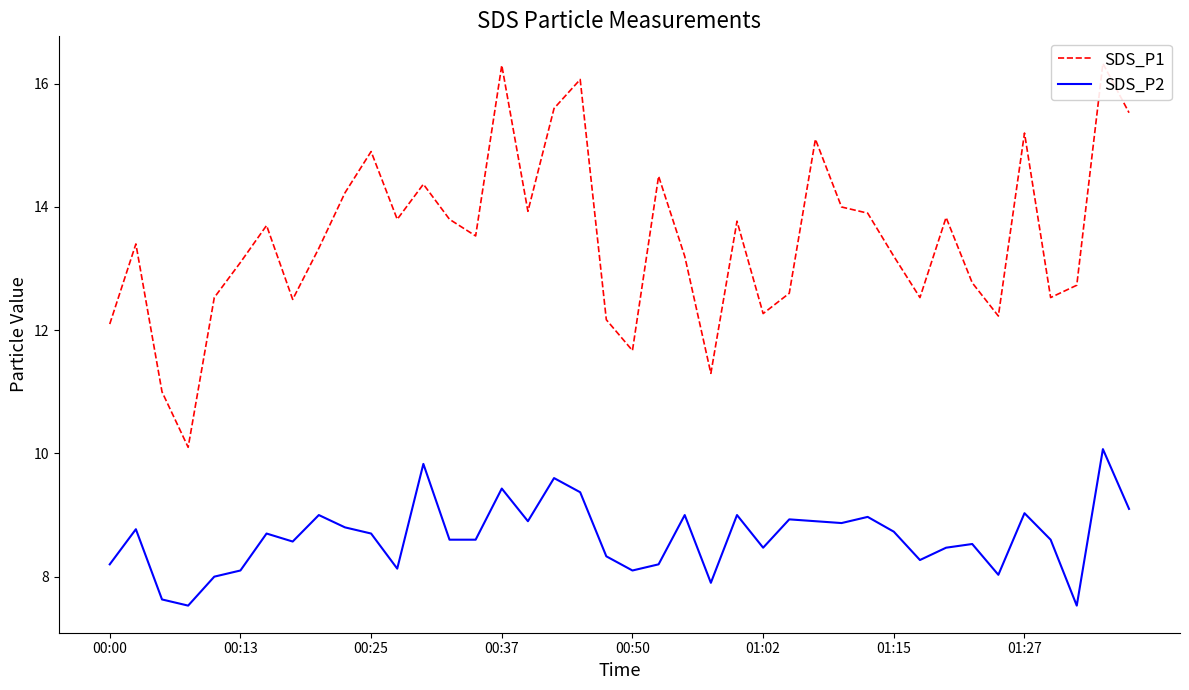

What is the lowest value of the SDS_P2 series?

7.5